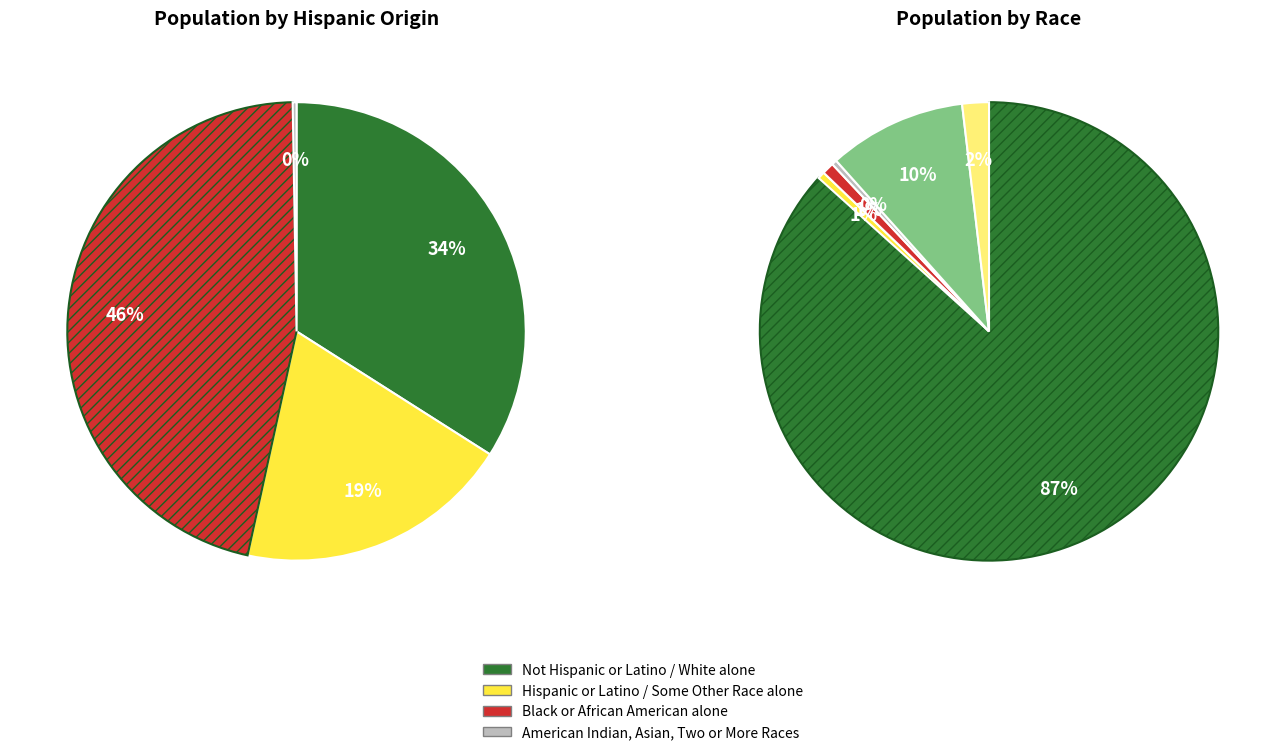

Combined, do Hispanic or Latino and White alone account for over 50%?

Yes